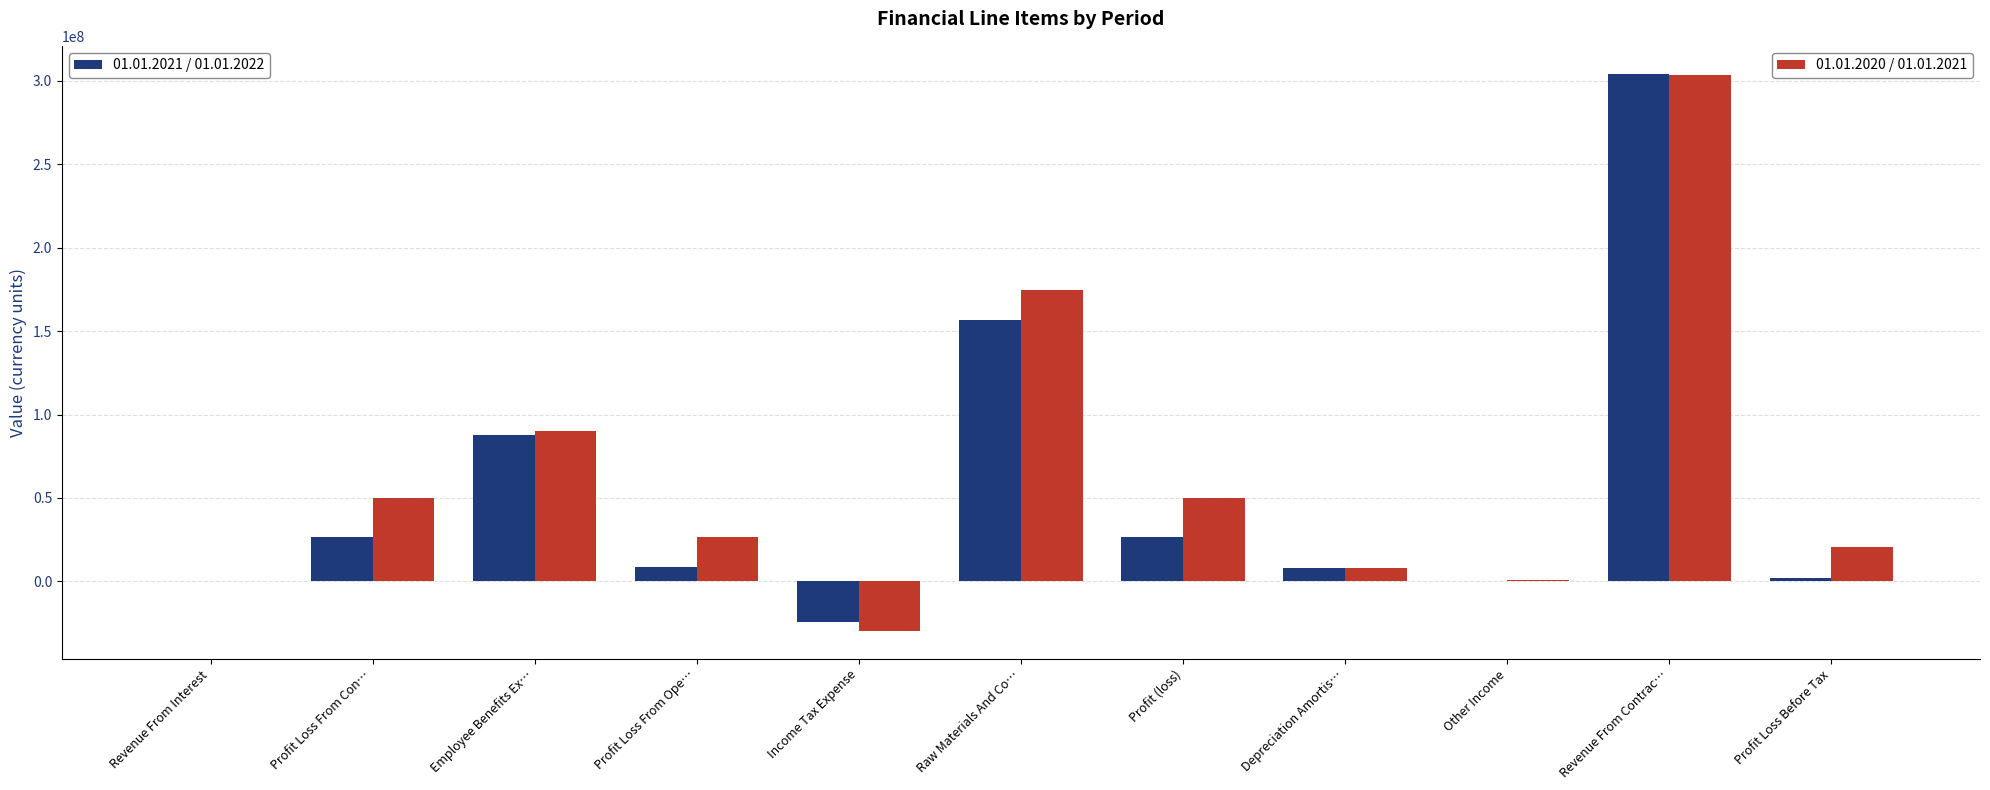

At which category is the sum across all series the highest?

Revenue From Contrac…